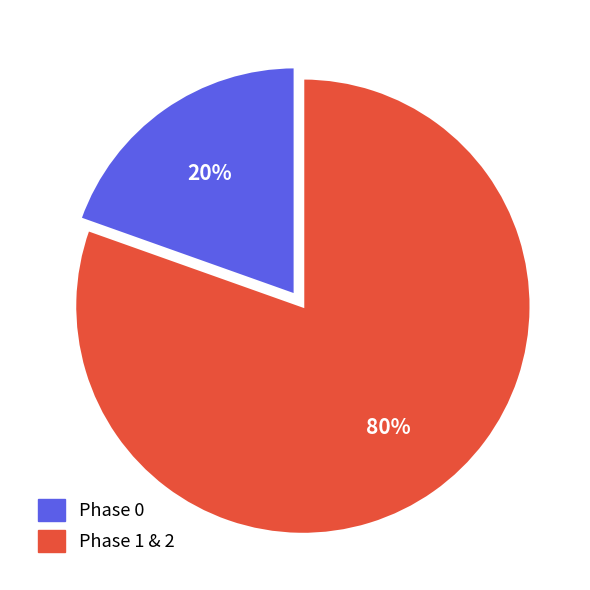

Is there a majority slice in this chart?

Yes